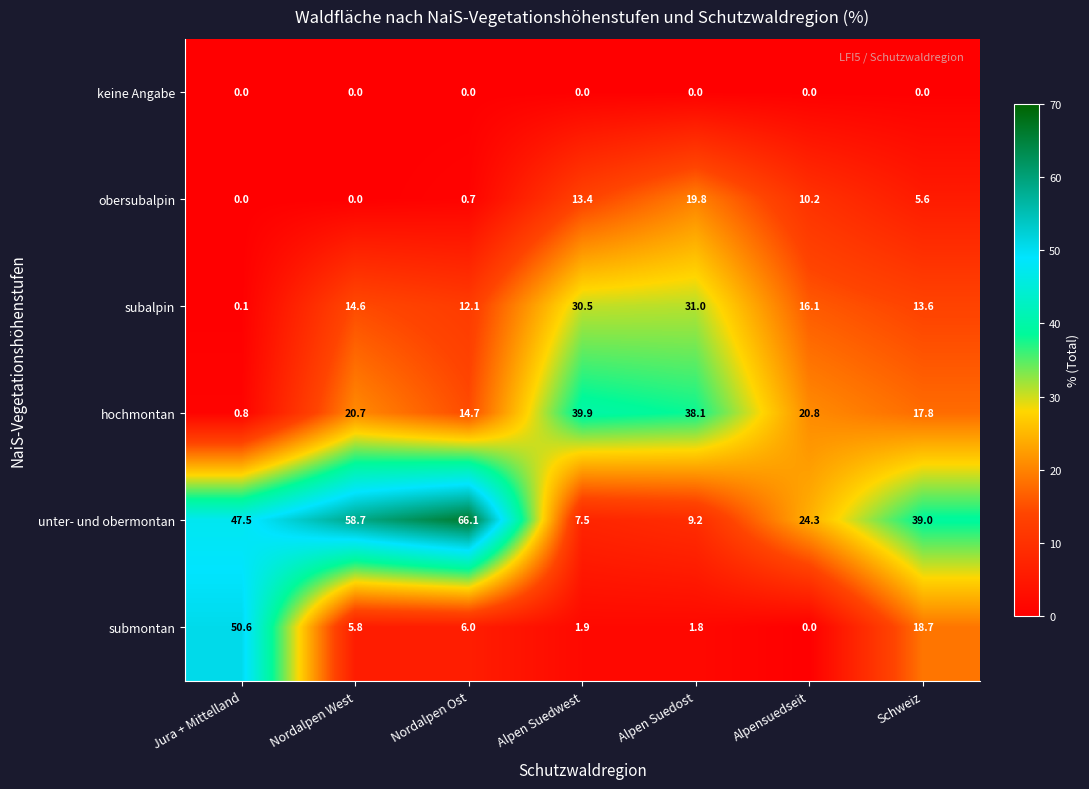

At which label does subalpin reach its minimum?

Jura + Mittelland